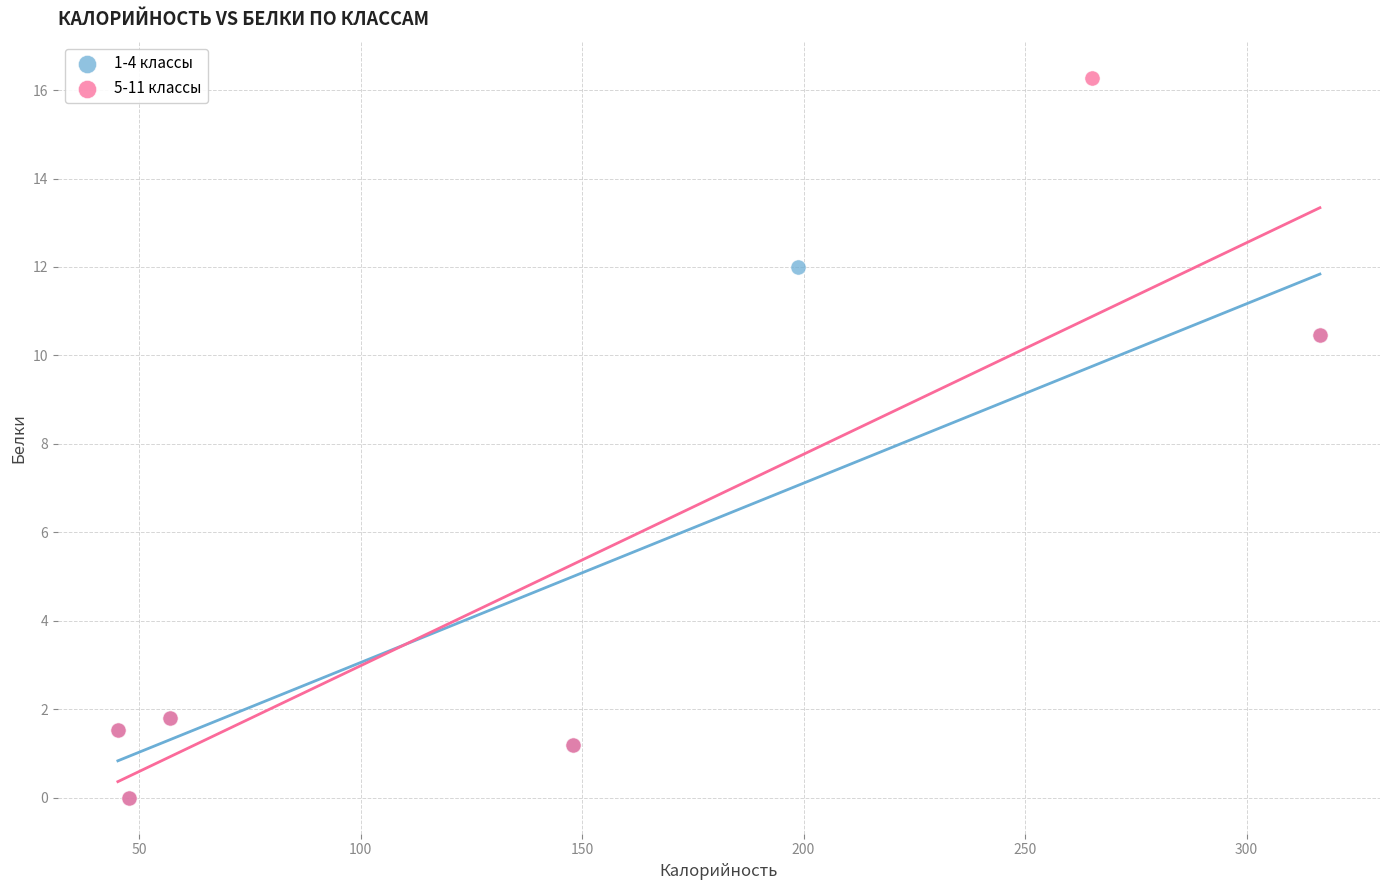

Which series has the largest Y range (max minus min)?

5-11 классы